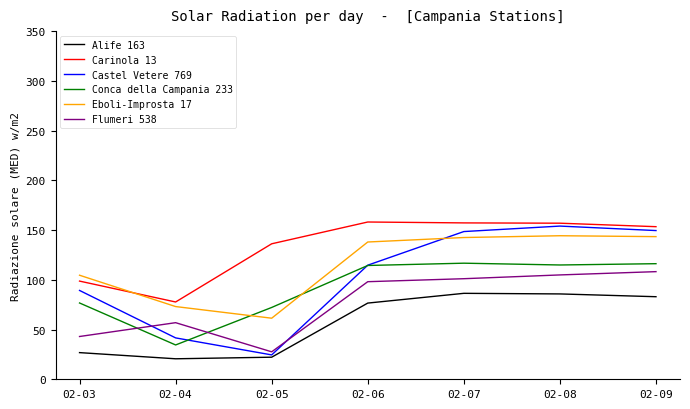

What is the spread (max minus min) of values at 02-06?

81.5